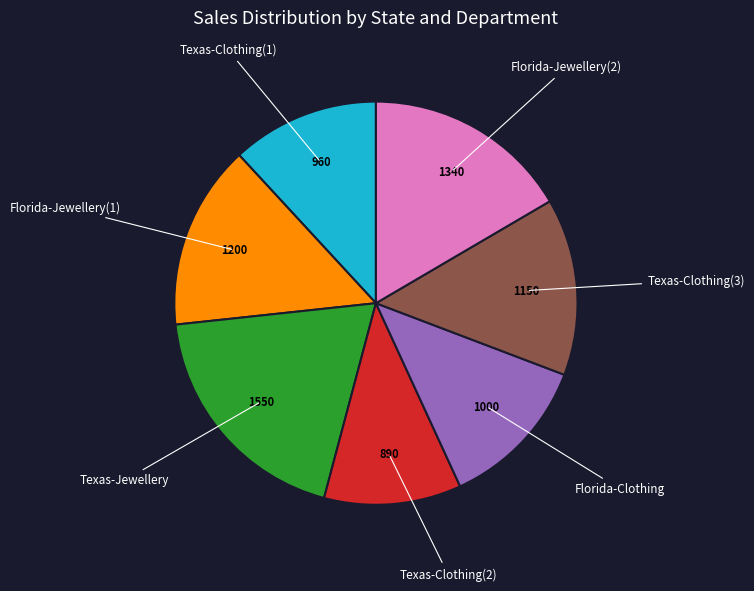

Is there any slice that represents more than half of the pie?

No